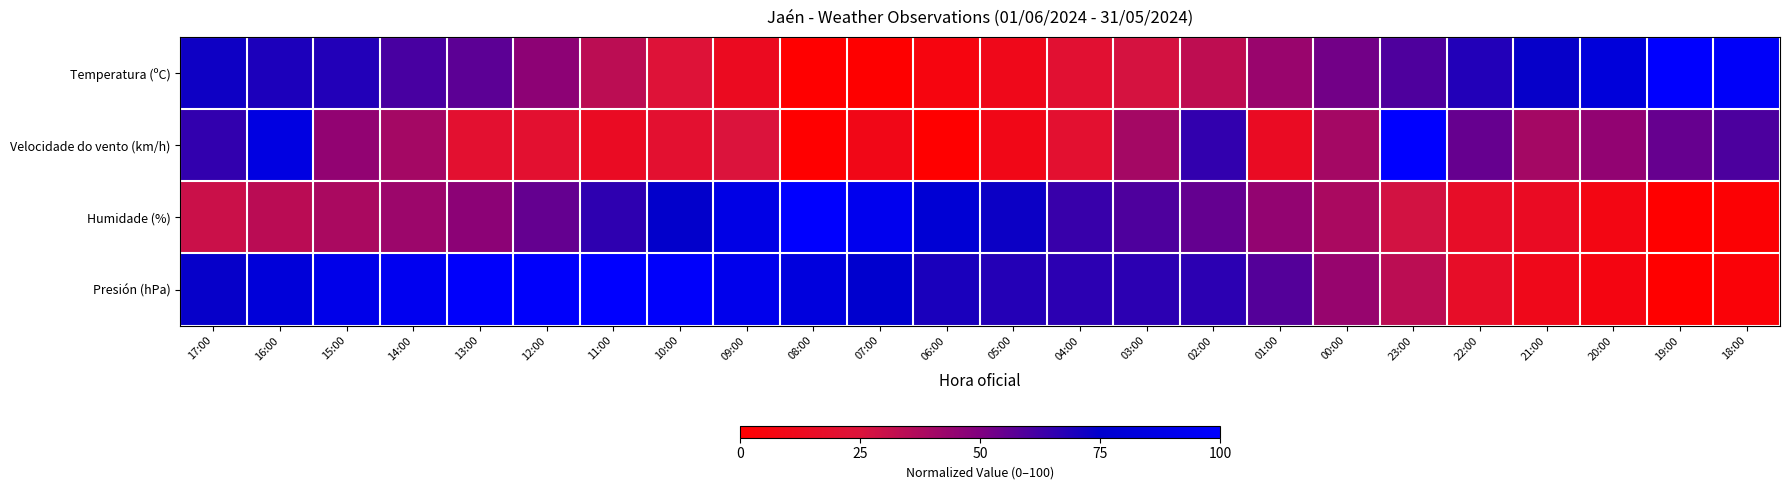

Reading left to right, what are all the values shown in this chart?

Temperatura (ºC): 17:00=71.9	16:00=69.4	15:00=68.1	14:00=60.6	13:00=56.9	12:00=46.2	11:00=33.8	10:00=23.8	09:00=13.7	08:00=0.0	07:00=0.6	06:00=6.3	05:00=11.3	04:00=21.2	03:00=26.9	02:00=33.1	01:00=43.1	00:00=52.5	23:00=59.4	22:00=68.1	21:00=73.8	20:00=81.9	19:00=100.0	18:00=96.9
Velocidade do vento (km/h): 17:00=65.0	16:00=85.0	15:00=45.0	14:00=40.0	13:00=20.0	12:00=20.0	11:00=15.0	10:00=20.0	09:00=25.0	08:00=0.0	07:00=10.0	06:00=0.0	05:00=10.0	04:00=20.0	03:00=40.0	02:00=65.0	01:00=15.0	00:00=40.0	23:00=100.0	22:00=55.0	21:00=40.0	20:00=45.0	19:00=55.0	18:00=60.0
Humidade (%): 17:00=29.8	16:00=34.0	15:00=38.3	14:00=42.6	13:00=46.8	12:00=55.3	11:00=66.0	10:00=74.5	09:00=87.2	08:00=100.0	07:00=91.5	06:00=78.7	05:00=72.3	04:00=63.8	03:00=59.6	02:00=55.3	01:00=44.7	00:00=38.3	23:00=27.7	22:00=17.0	21:00=14.9	20:00=8.5	19:00=0.0	18:00=2.1
Presión (hPa): 17:00=73.6	16:00=81.1	15:00=88.7	14:00=92.5	13:00=98.1	12:00=98.1	11:00=100.0	10:00=98.1	09:00=90.6	08:00=83.0	07:00=75.5	06:00=69.8	05:00=67.9	04:00=66.0	03:00=66.0	02:00=66.0	01:00=58.5	00:00=43.4	23:00=34.0	22:00=17.0	21:00=11.3	20:00=7.5	19:00=0.0	18:00=3.8